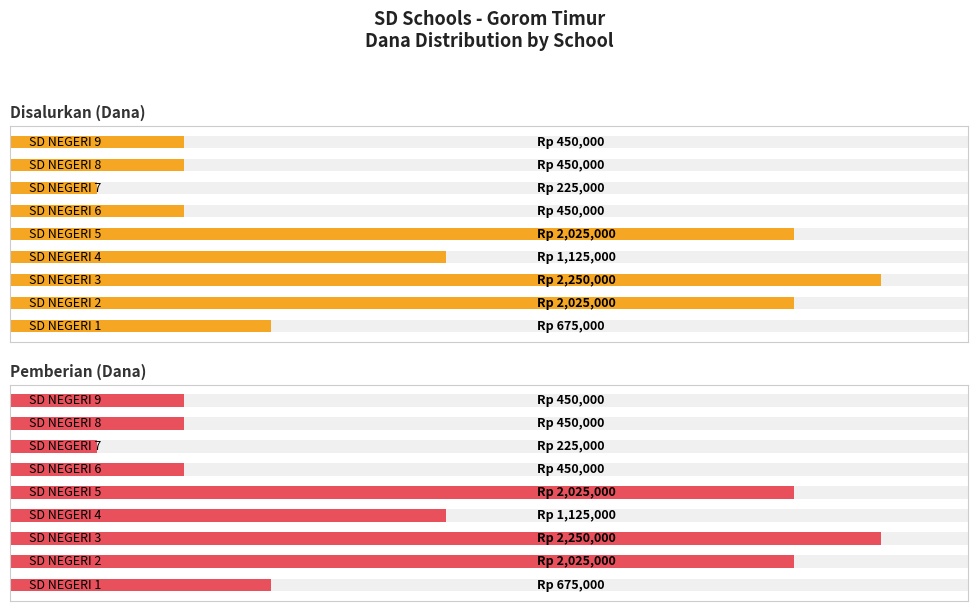

What is the value of the Disalurkan (Dana) bar at the 8th from the left?

450000